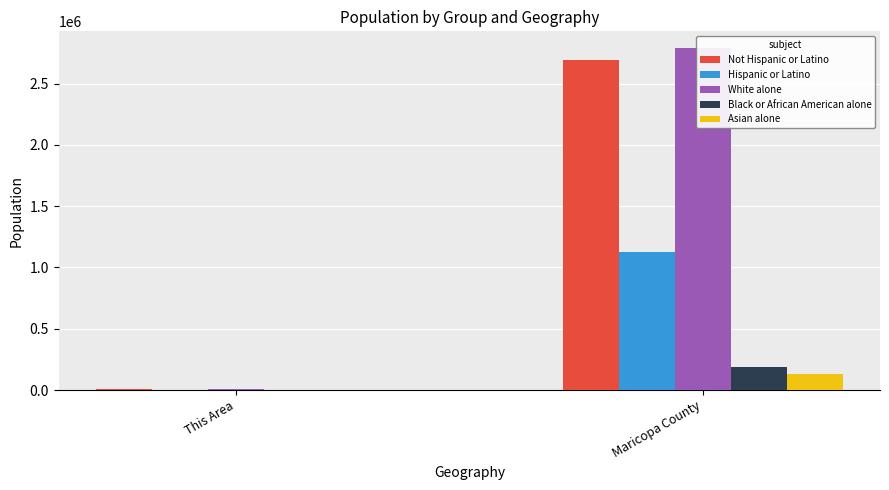

Between This Area and Maricopa County, which series saw the biggest shift?

White alone